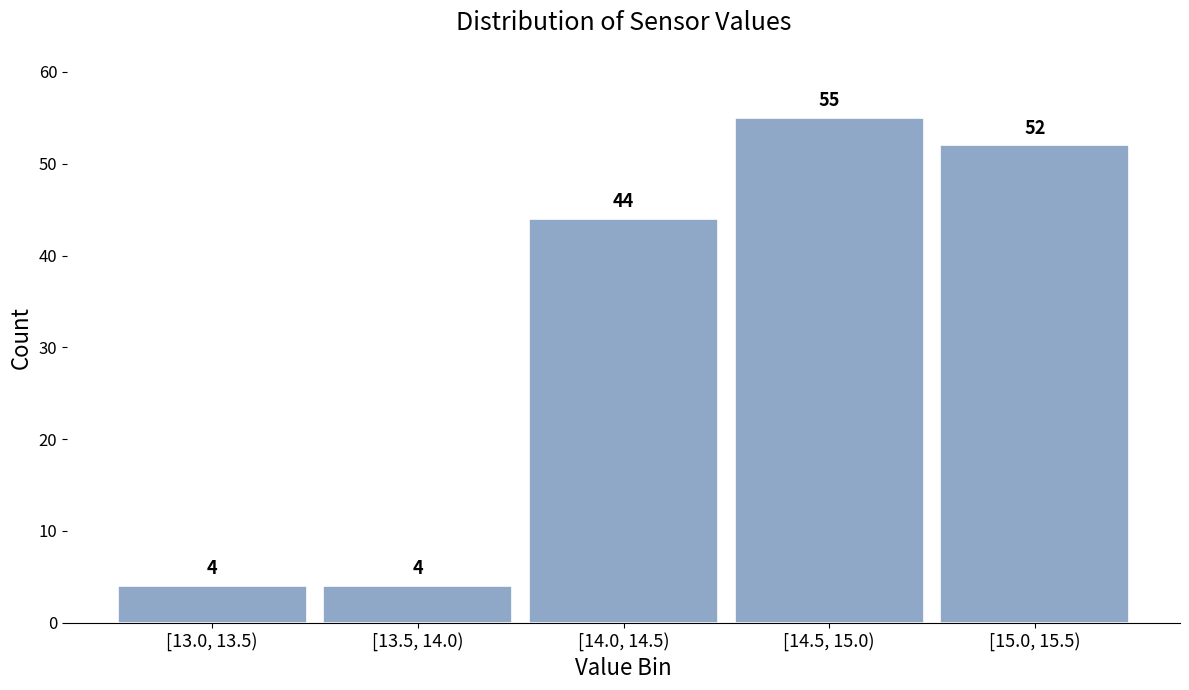

Reading left to right, extract all data points from this chart.

[13.0, 13.5)=4	[13.5, 14.0)=4	[14.0, 14.5)=44	[14.5, 15.0)=55	[15.0, 15.5)=52